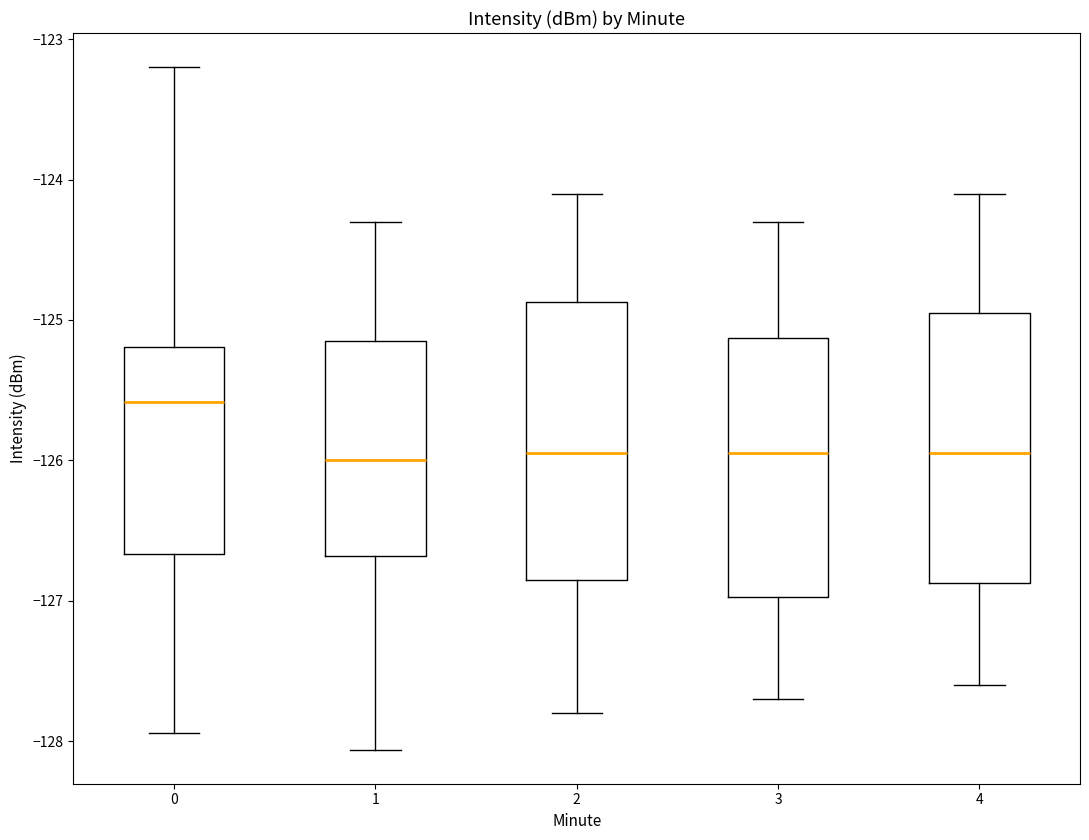

Reading left to right, read every box against the y-axis: the position of its median line, the range the box covers, and the ends of its whiskers. The values are not printed on the chart, so give them approximately, as read against the axis.

0: median -125.6, box -126.7 to -125.2, whiskers -127.9 to -123.2
1: median -126.0, box -126.7 to -125.1, whiskers -128.1 to -124.3
2: median -125.9, box -126.8 to -124.9, whiskers -127.8 to -124.1
3: median -125.9, box -127.0 to -125.1, whiskers -127.7 to -124.3
4: median -125.9, box -126.9 to -124.9, whiskers -127.6 to -124.1